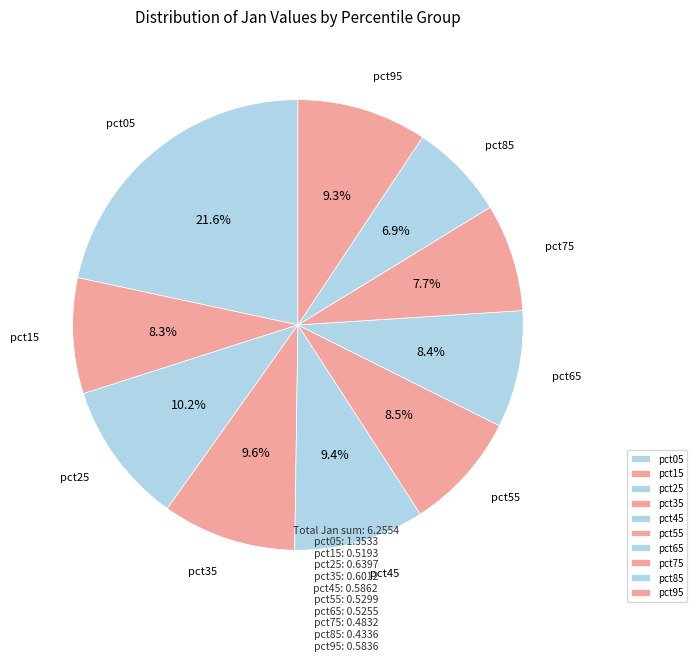

Which has a higher value, pct85 or pct75?

pct75